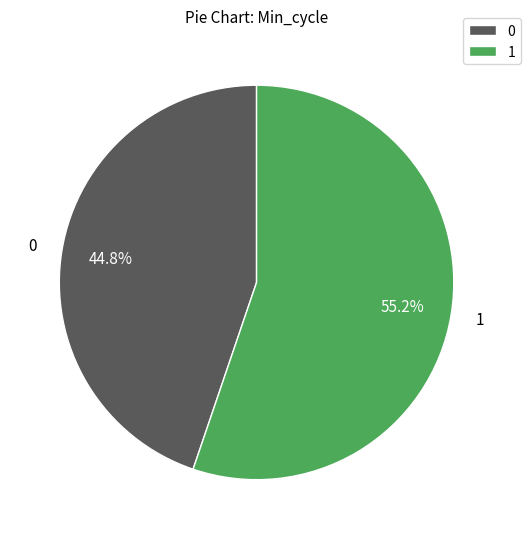

What is the total percentage of 0 and 1?

100.0%